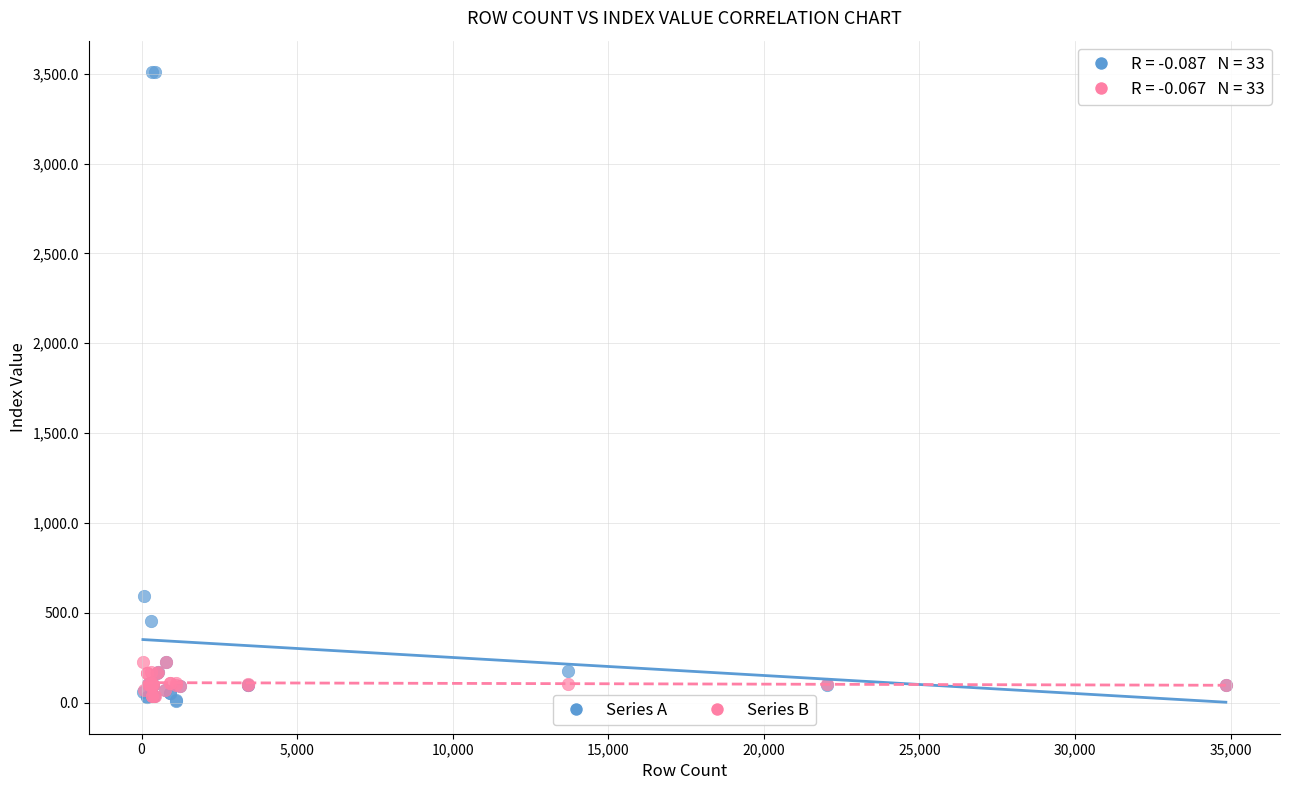

Across all series, what Y value is closest to 1759?

591.7